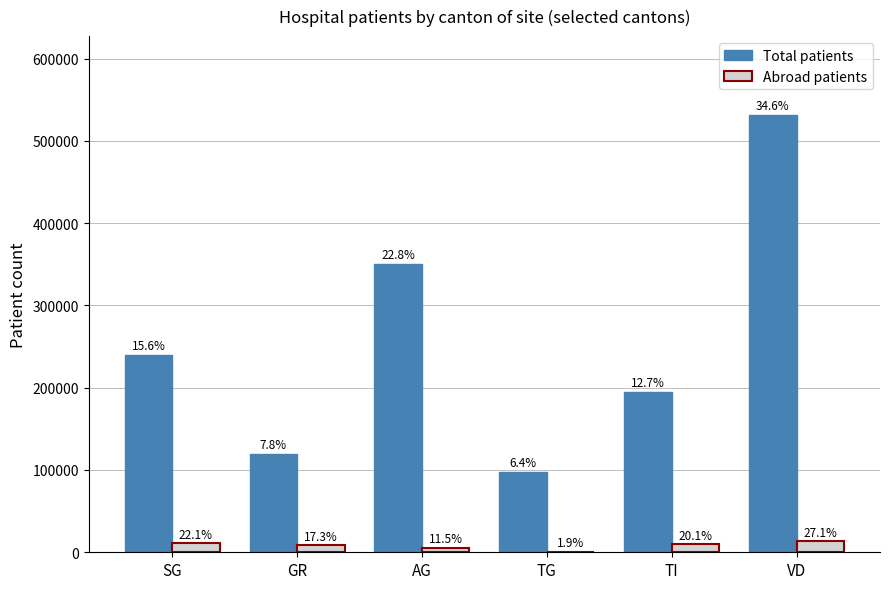

What is the total value across all series at VD?

544701